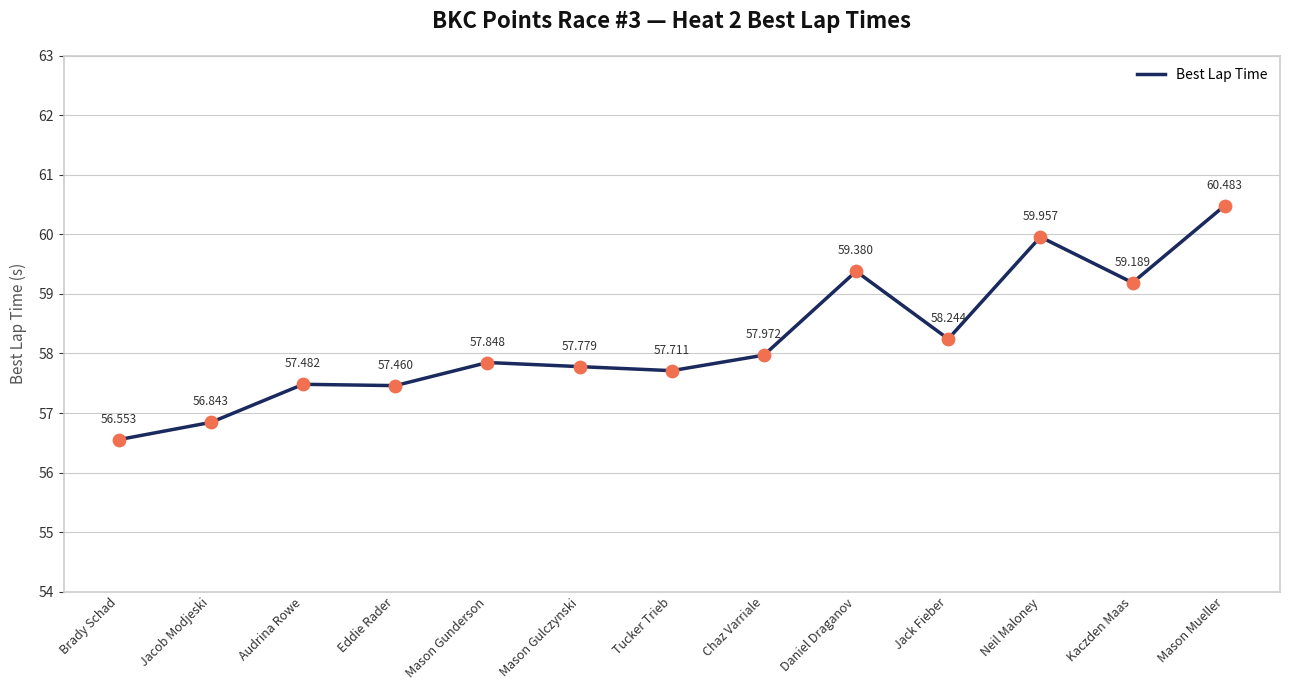

Which has a higher value, Chaz Varriale or Mason Gulczynski?

Chaz Varriale